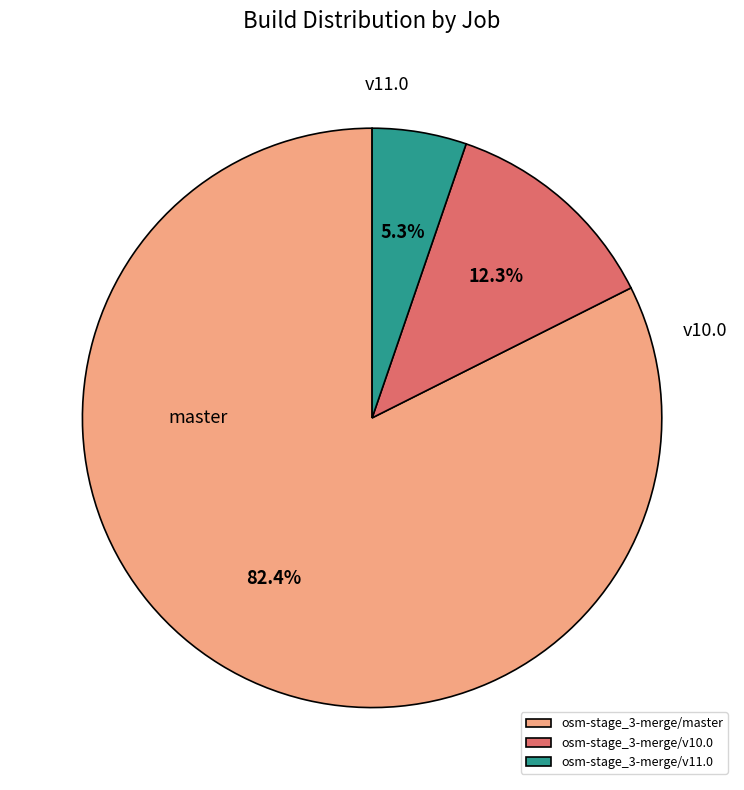

Is it true that osm-stage_3-merge/v10.0 is 27% of the pie?

False